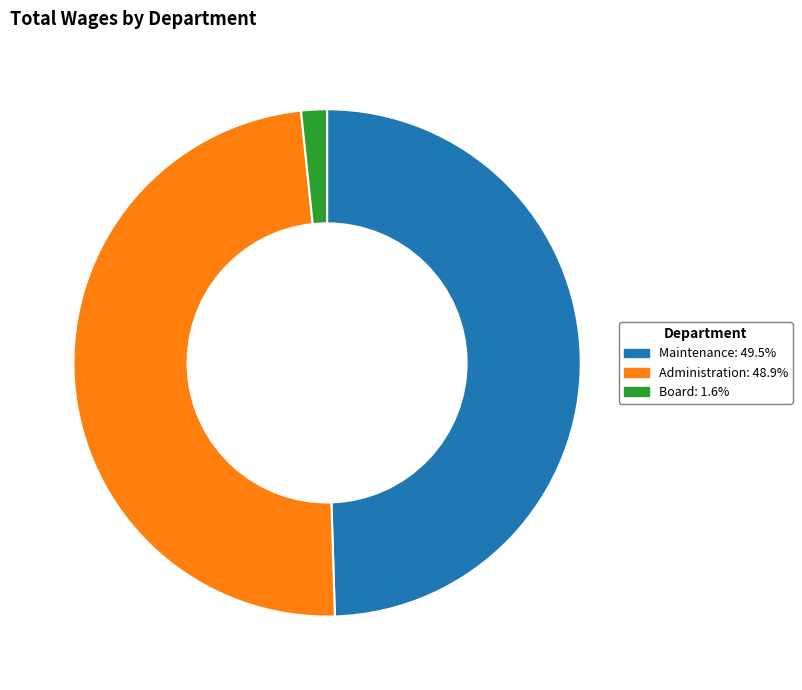

Which category has the smallest portion of the pie?

Board